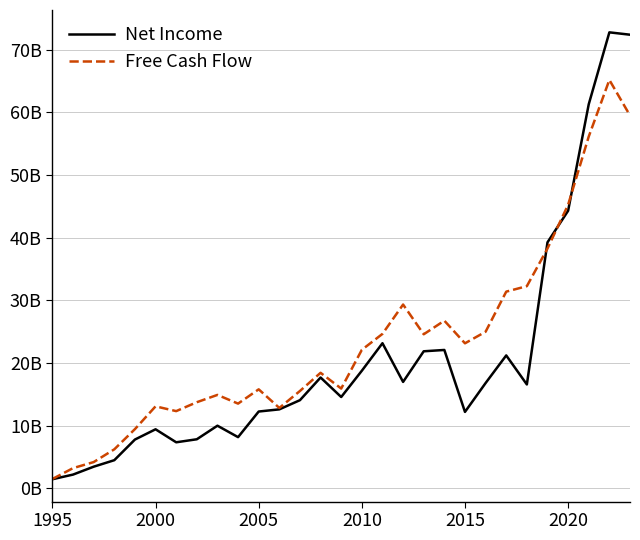

Is this an area chart (filled region under the line)?

No